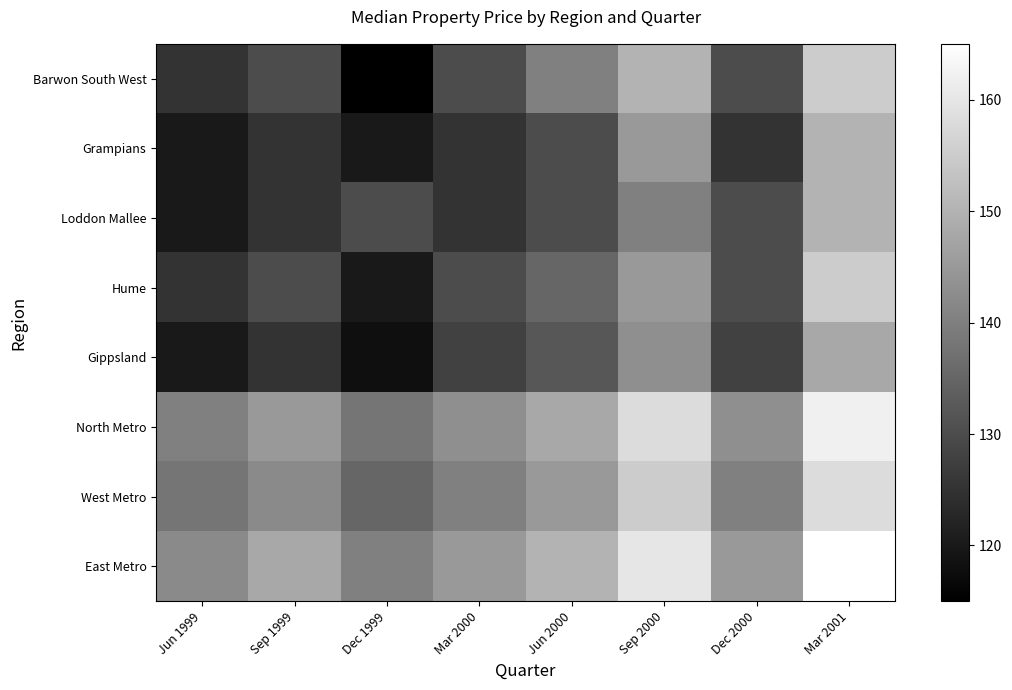

Which has a higher value, Dec 2000 or Sep 1999?

Dec 2000